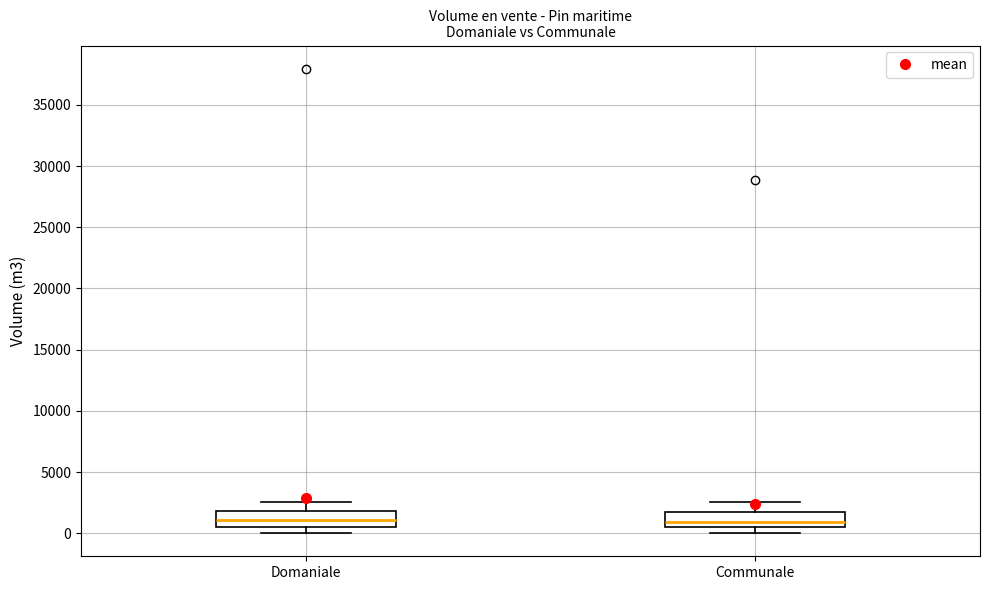

Where does the lower whisker of the box for Domaniale end on the y-axis? The values are not printed on the chart, so give them approximately, as read against the axis.

0